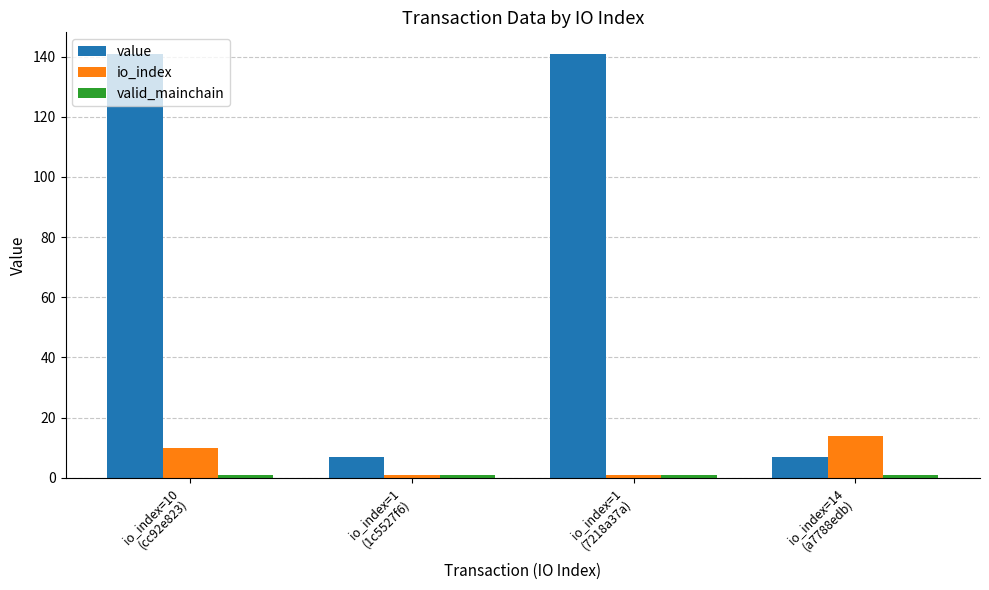

Which series has the largest range (max minus min)?

value